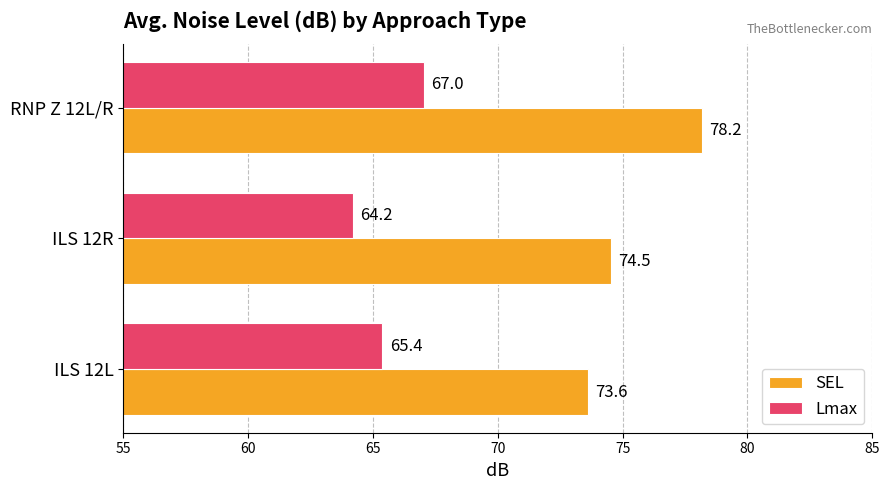

Rank the series by their average value, from highest to lowest.

SEL, Lmax